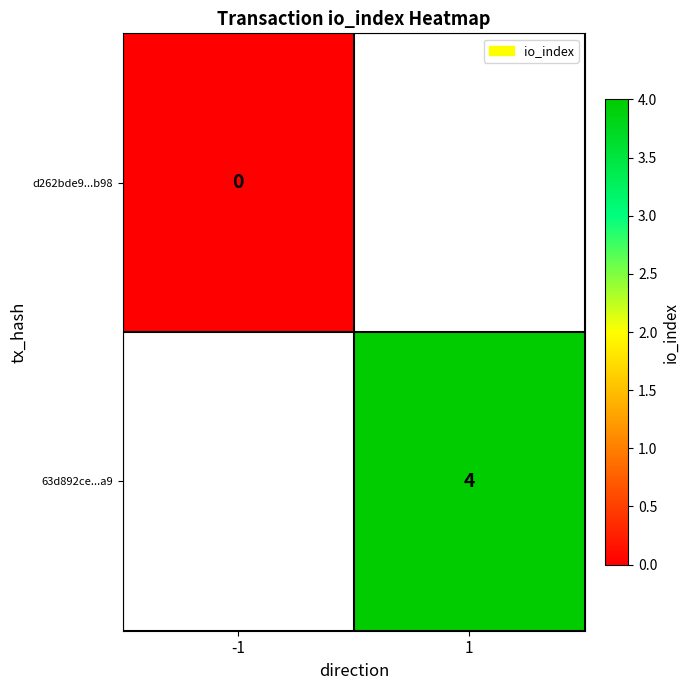

At how many categories does at least one series exceed 2?

1